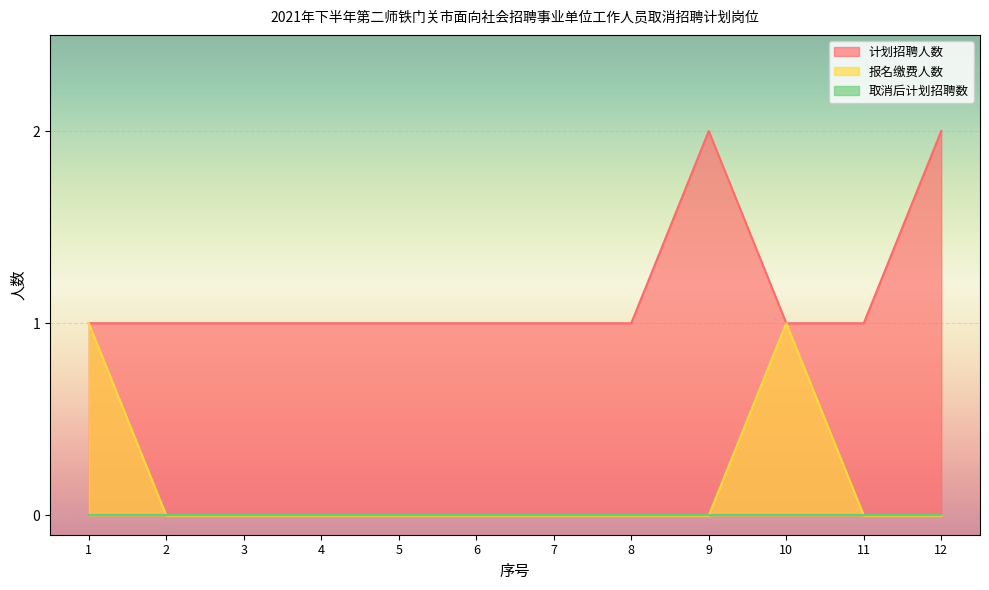

Which series has the largest total across all categories?

计划招聘人数